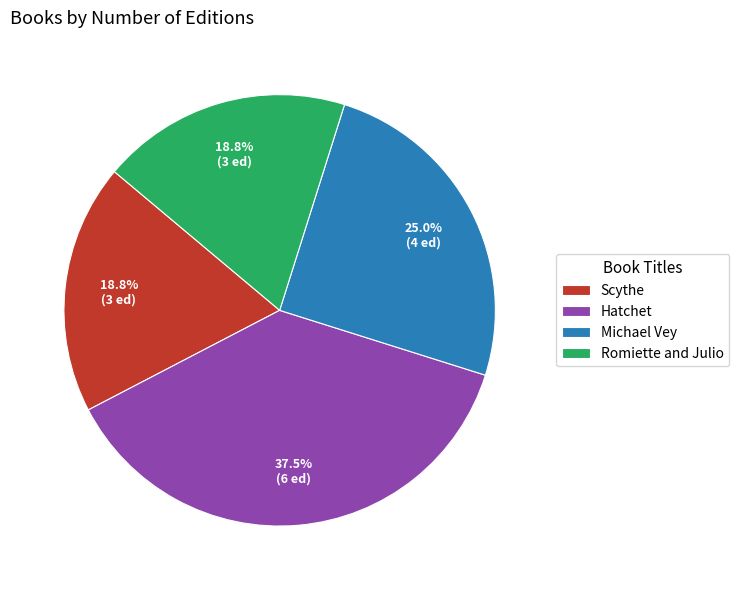

Which has a higher value, Michael Vey or Hatchet?

Hatchet